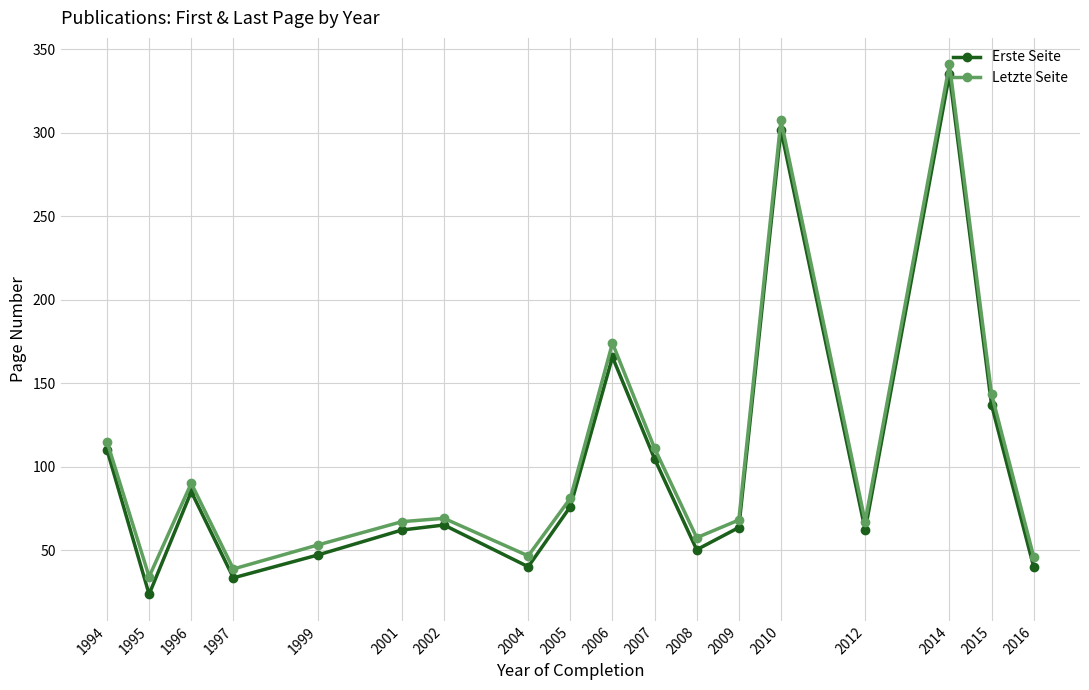

The Letzte Seite series shows 111.0 at 2007. True or false?

True